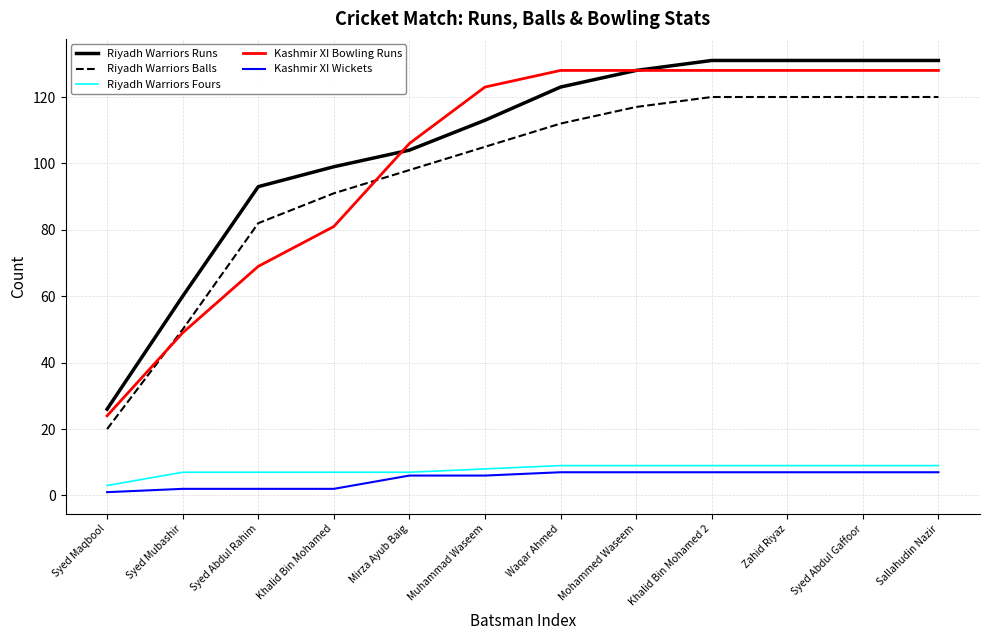

What is the difference between the maximum and minimum values in the Kashmir XI Wickets series?

6